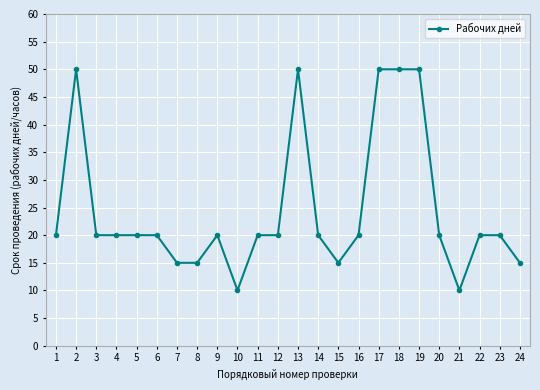

True or false: the data has more than 2 interior local peaks.

True